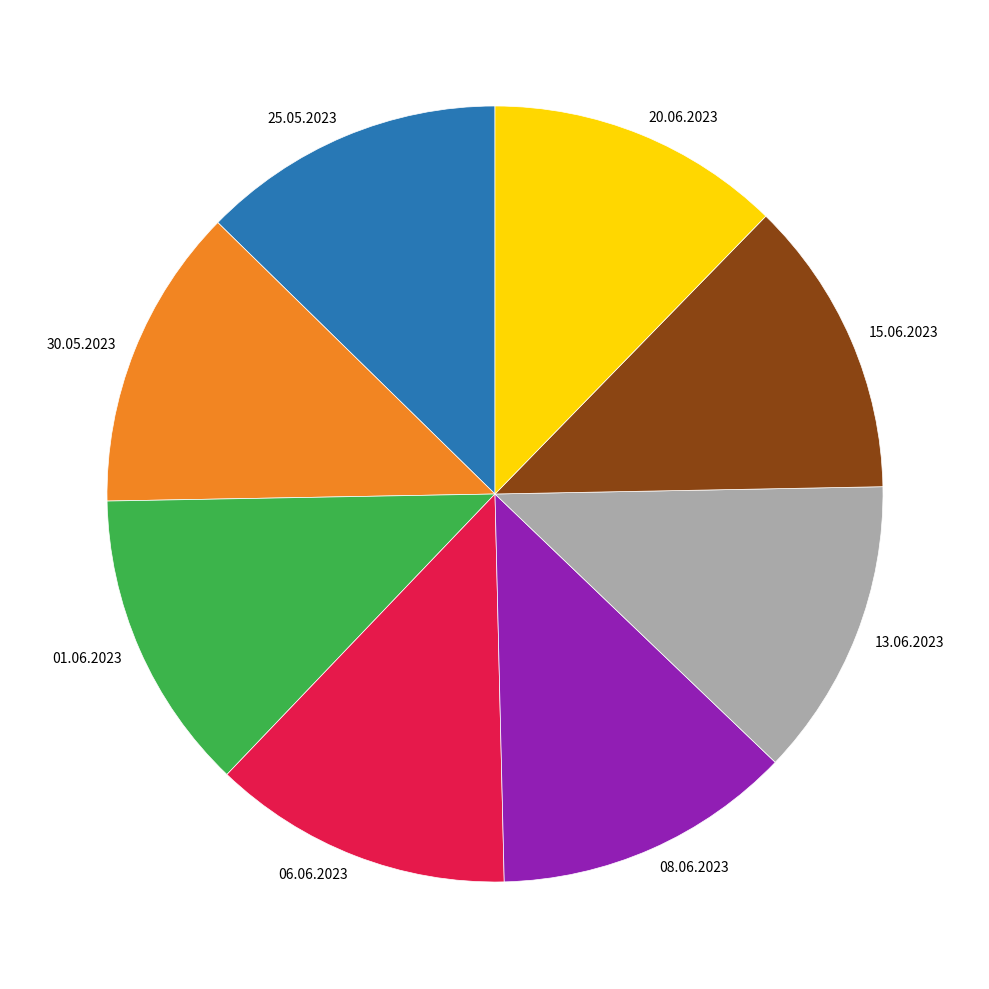

Is it true that 13.06.2023 is 12% of the pie?

True